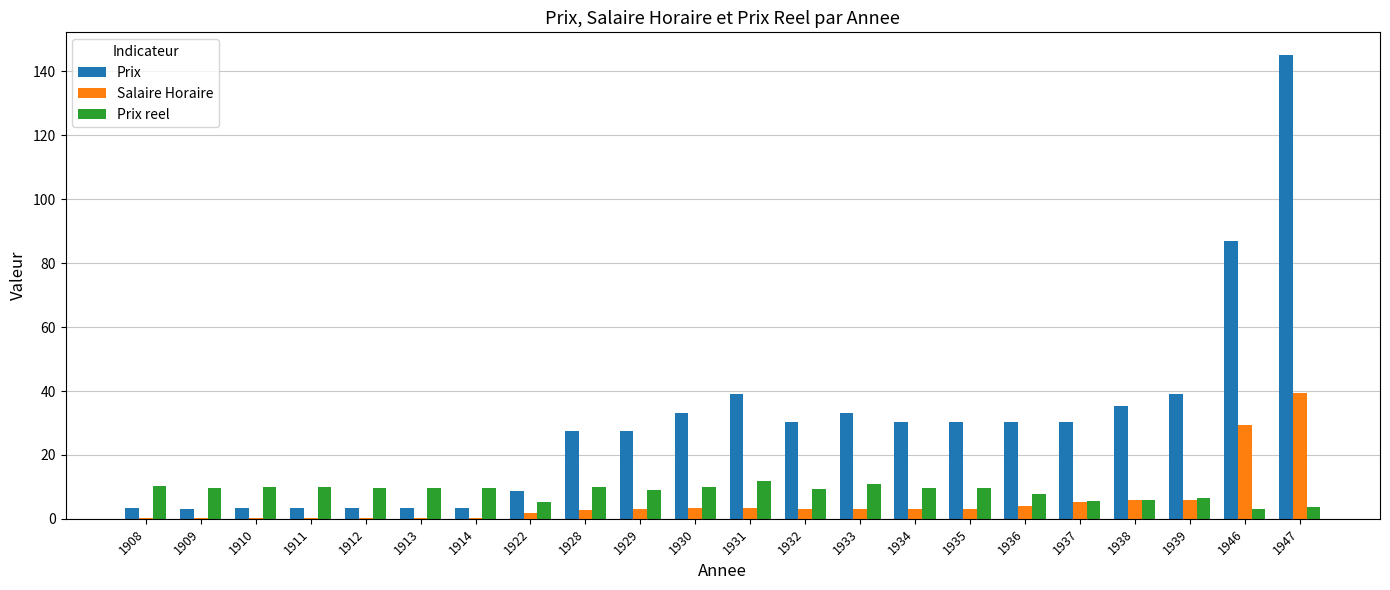

Are the bars horizontal?

No